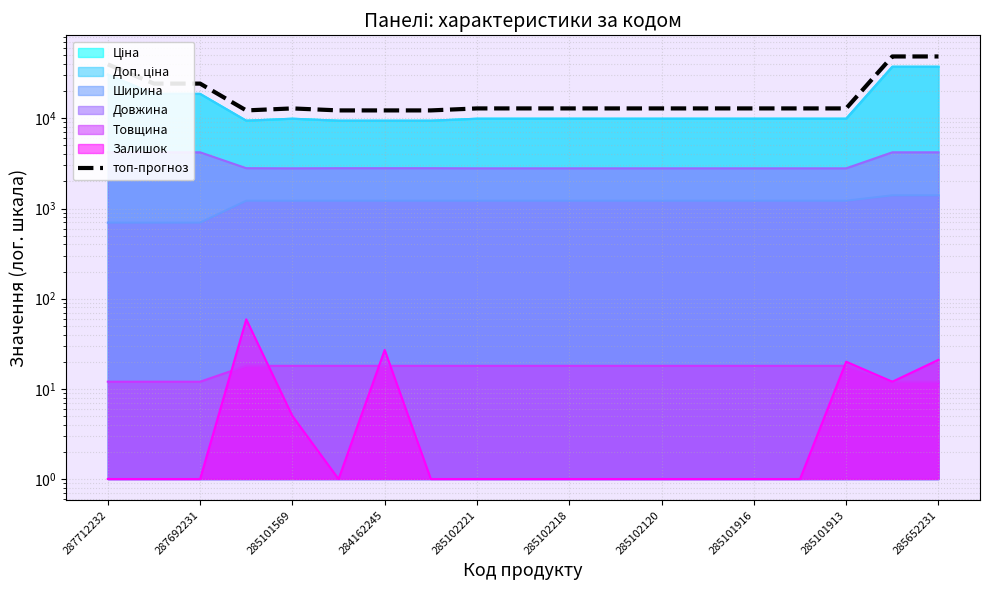

Does the chart have visible grid lines?

Yes